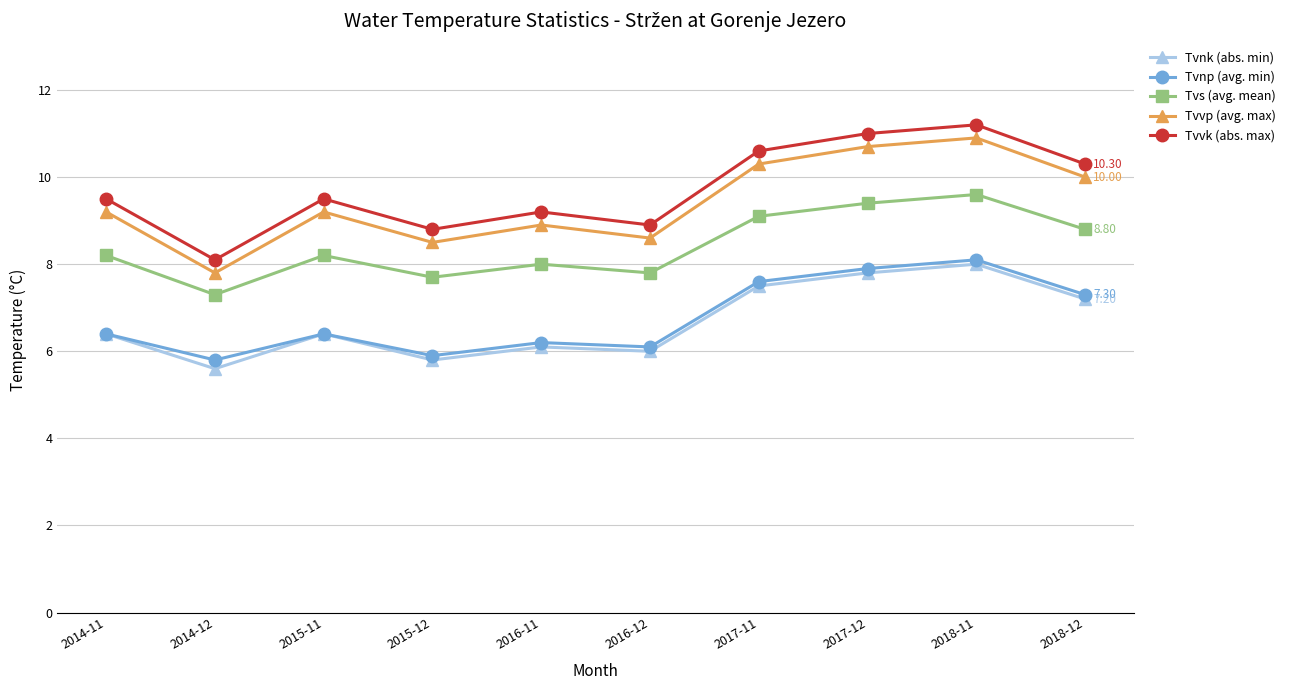

Is the value of Tvnk (abs. min) at 2018-12 greater than the value of Tvnp (avg. min) at 2014-11?

Yes